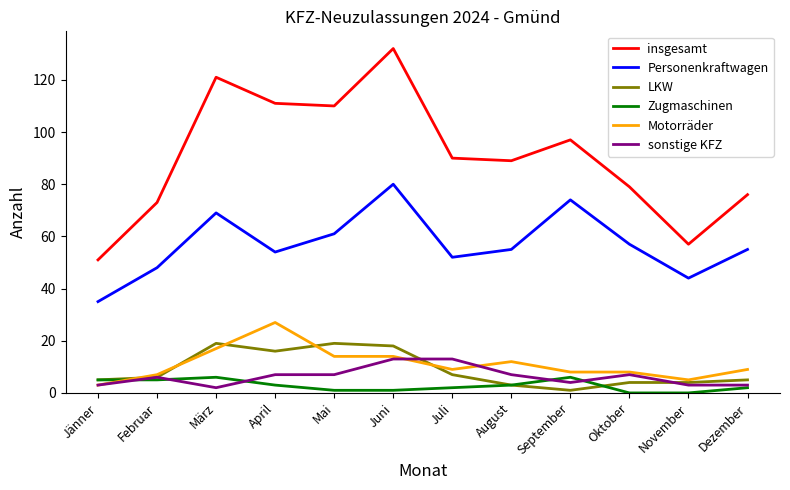

What position from the right is Juni?

7